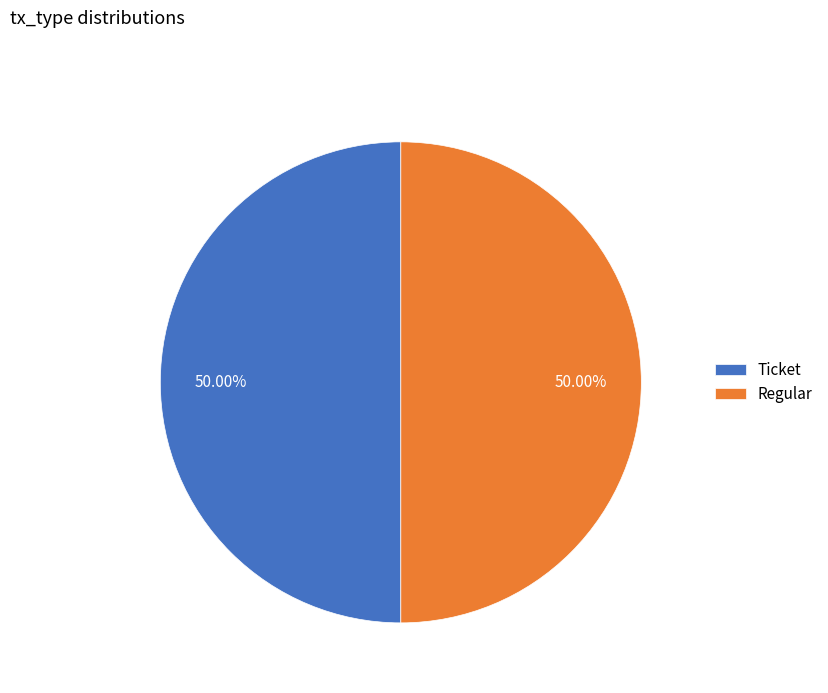

Approximately how many times larger is the value at Regular compared to Ticket?

1.0